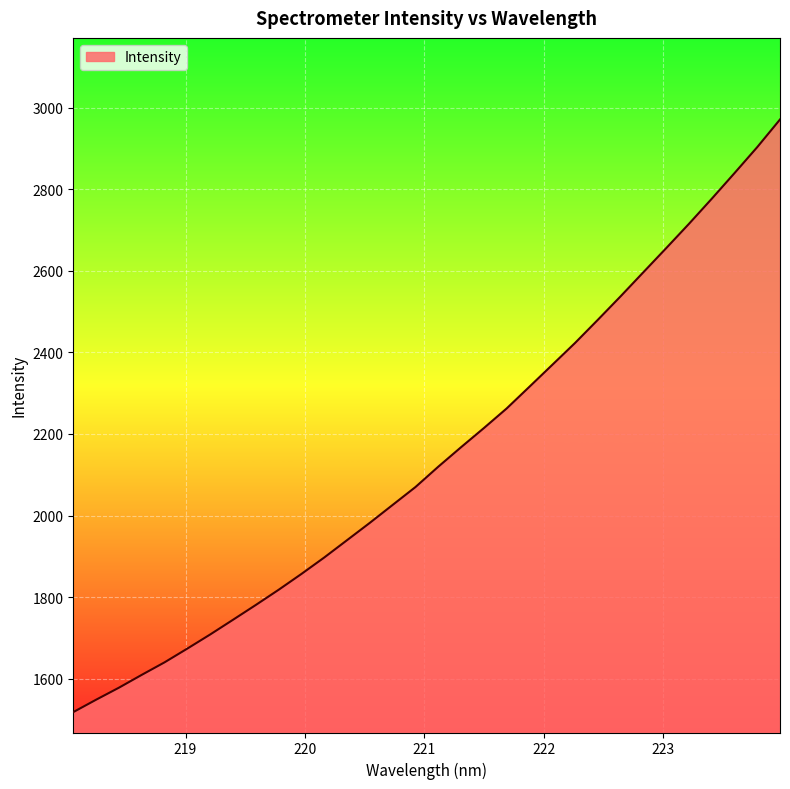

What is the minimum value shown in the chart?

1518.1